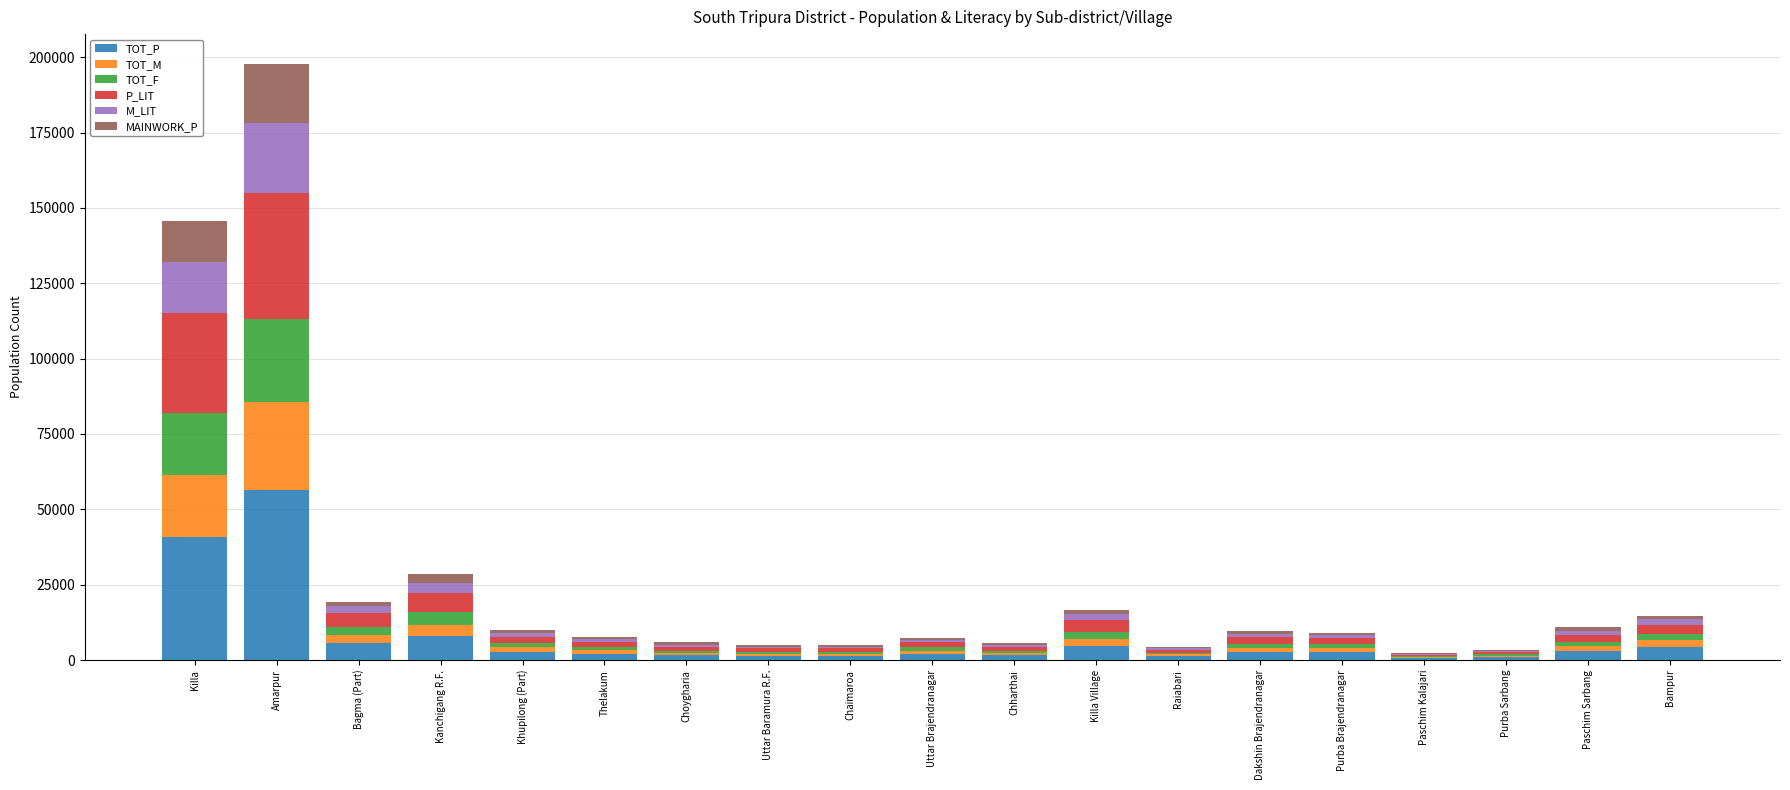

What is the highest value of the TOT_P series?

56572